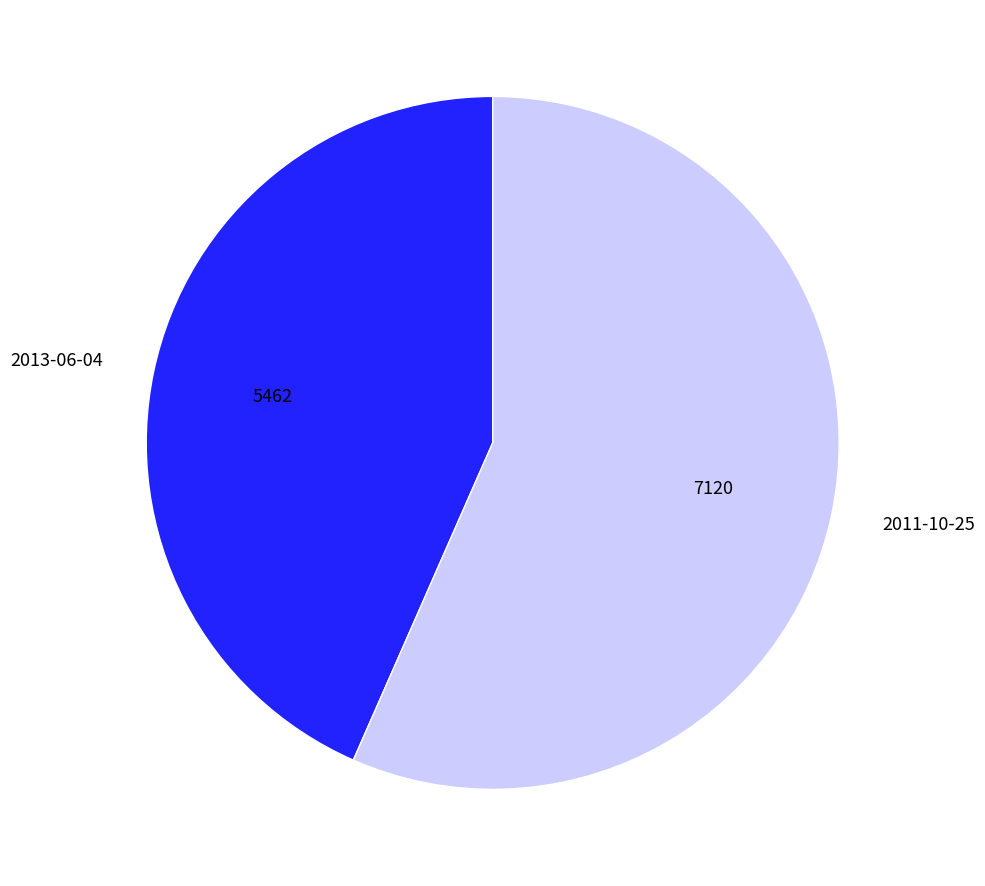

How many slices are in this pie chart?

2